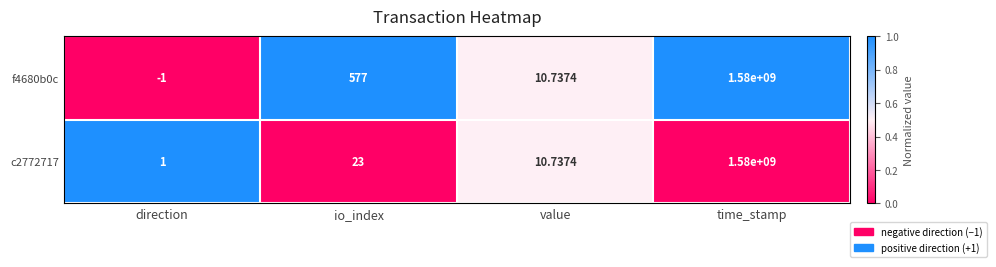

What is the spread (max minus min) of values at io_index?

554.0